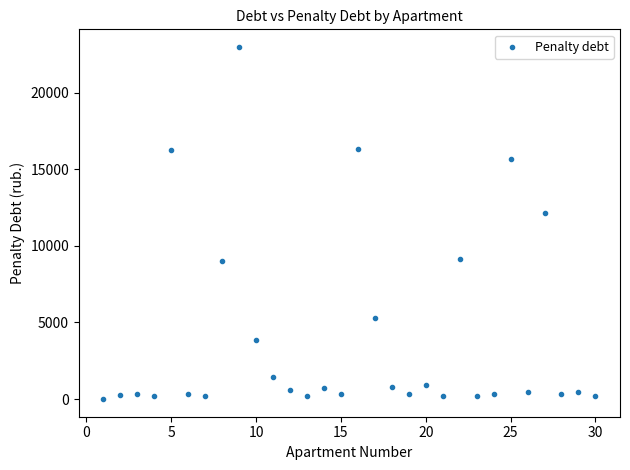

What is the range of X values (max minus min)?

29.0